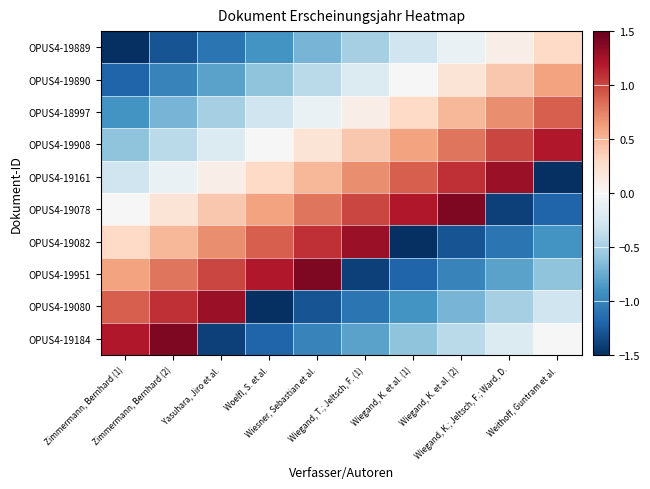

What is the spread (max minus min) of values at Wiegand, T.; Jeltsch, F. (1)?

2.7